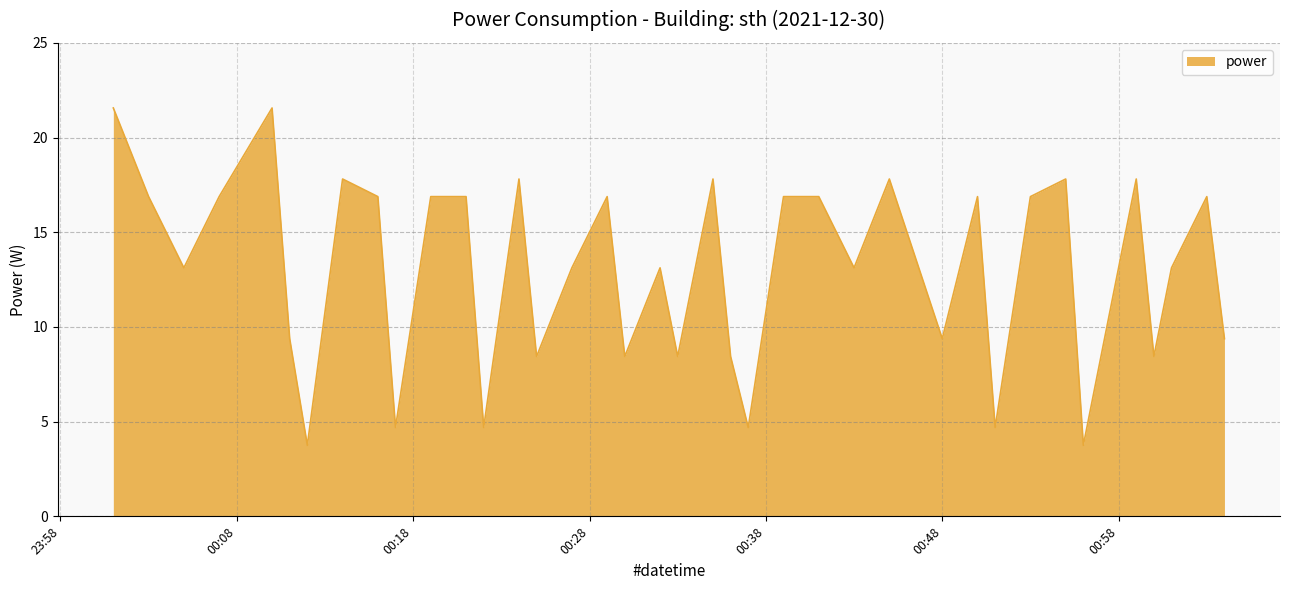

What is the difference between the maximum and minimum values?

17.8